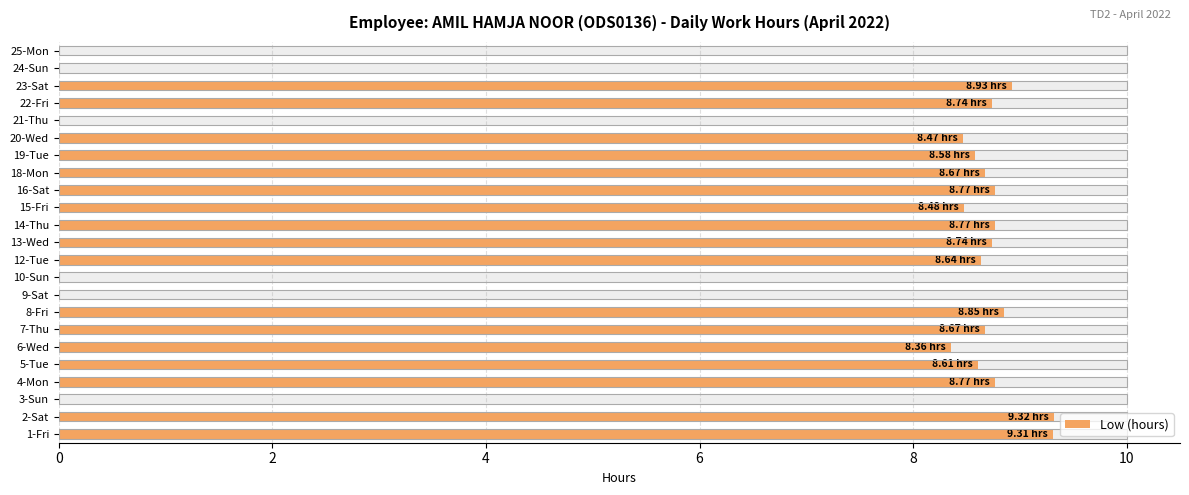

Count the number of values greater than 8.

17